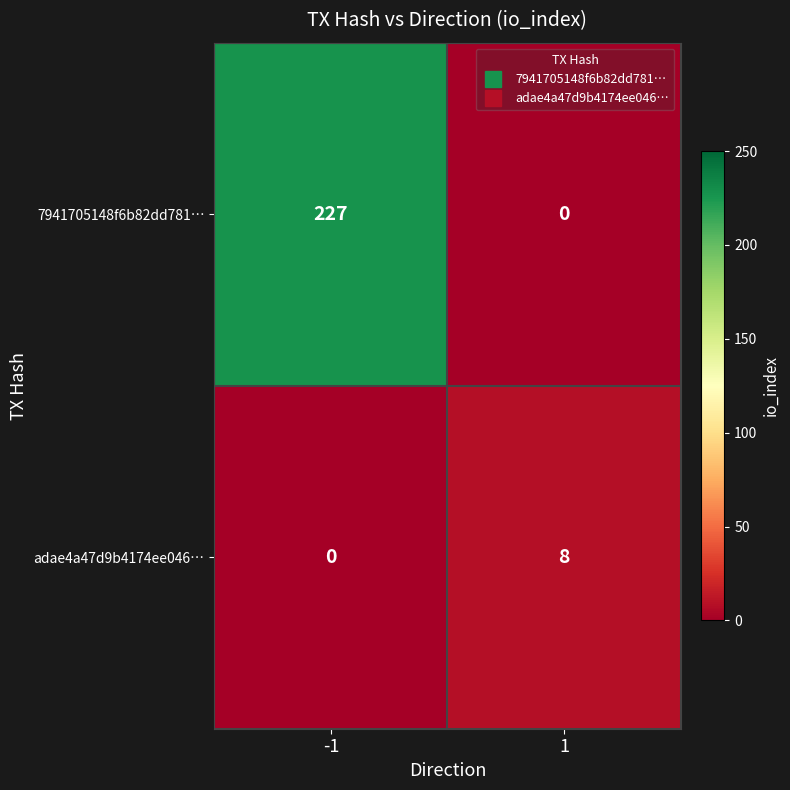

True or false: adae4a47d9b4174ee046… has a value of 0 at -1.

True